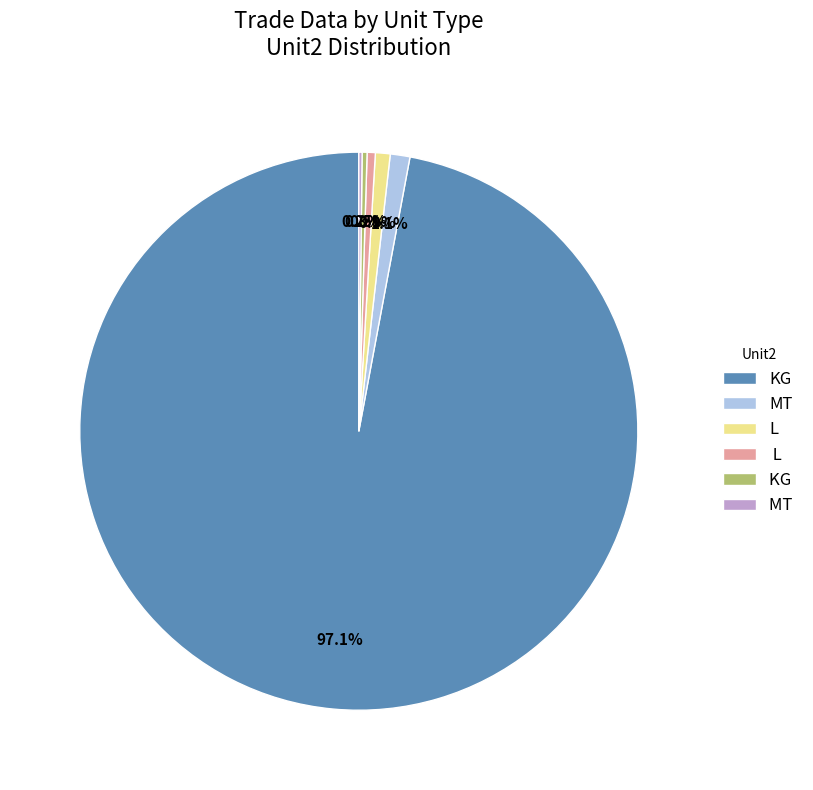

Is there any slice that represents more than half of the pie?

Yes